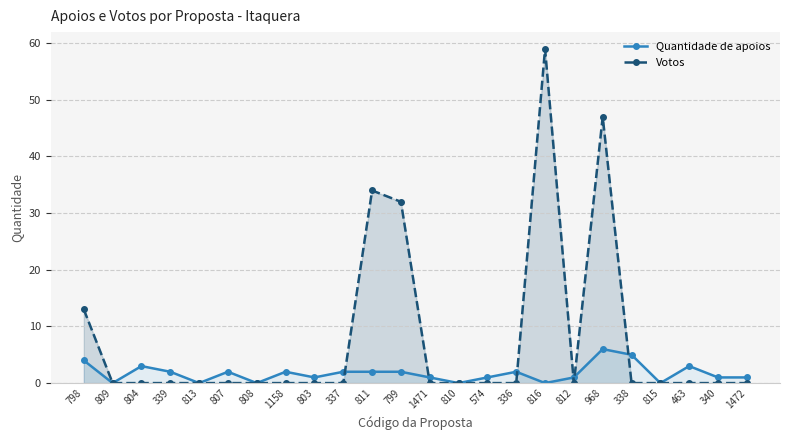

Where do Quantidade de apoios and Votos first cross each other?

337 and 811